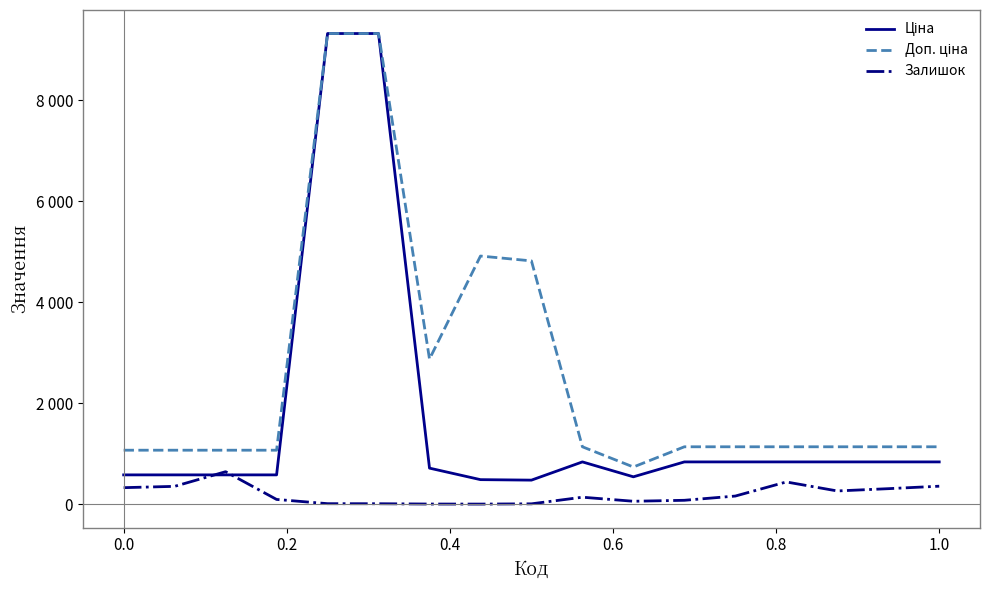

True or false: Залишок has more than 2 points higher than both neighbors.

True